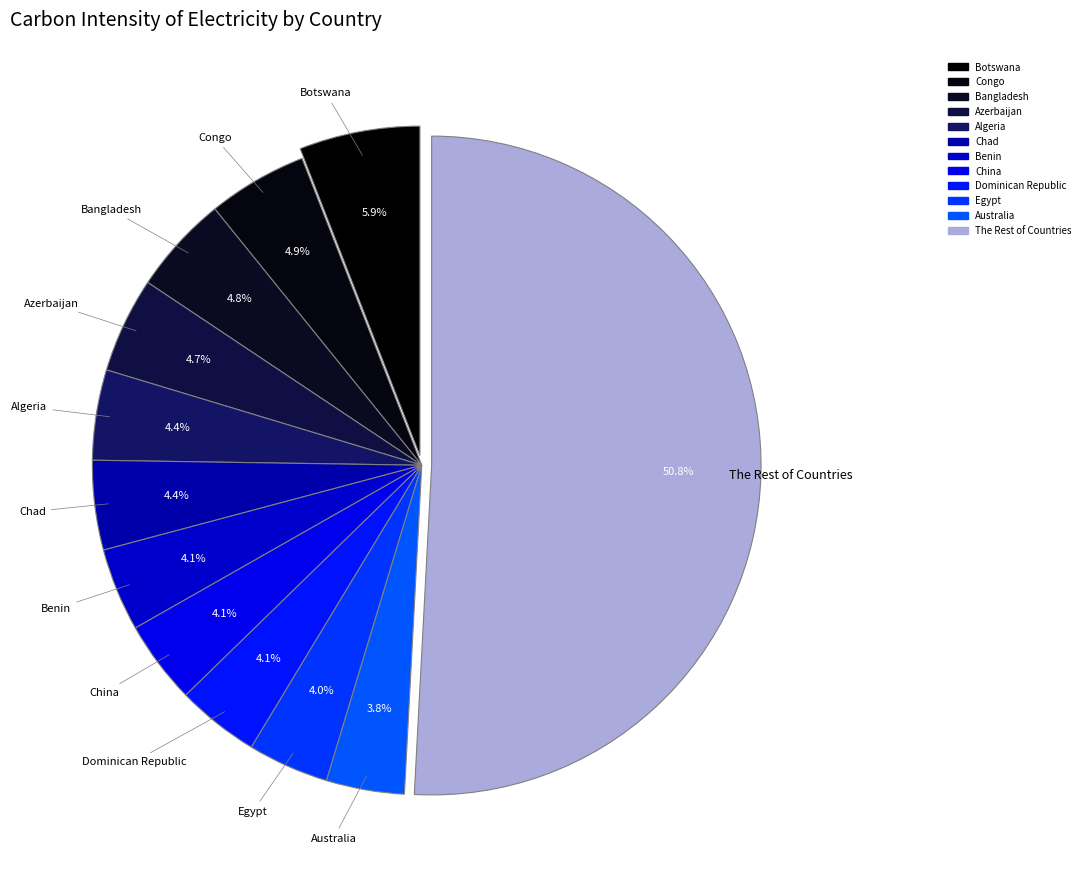

Count the number of slices in the pie.

12